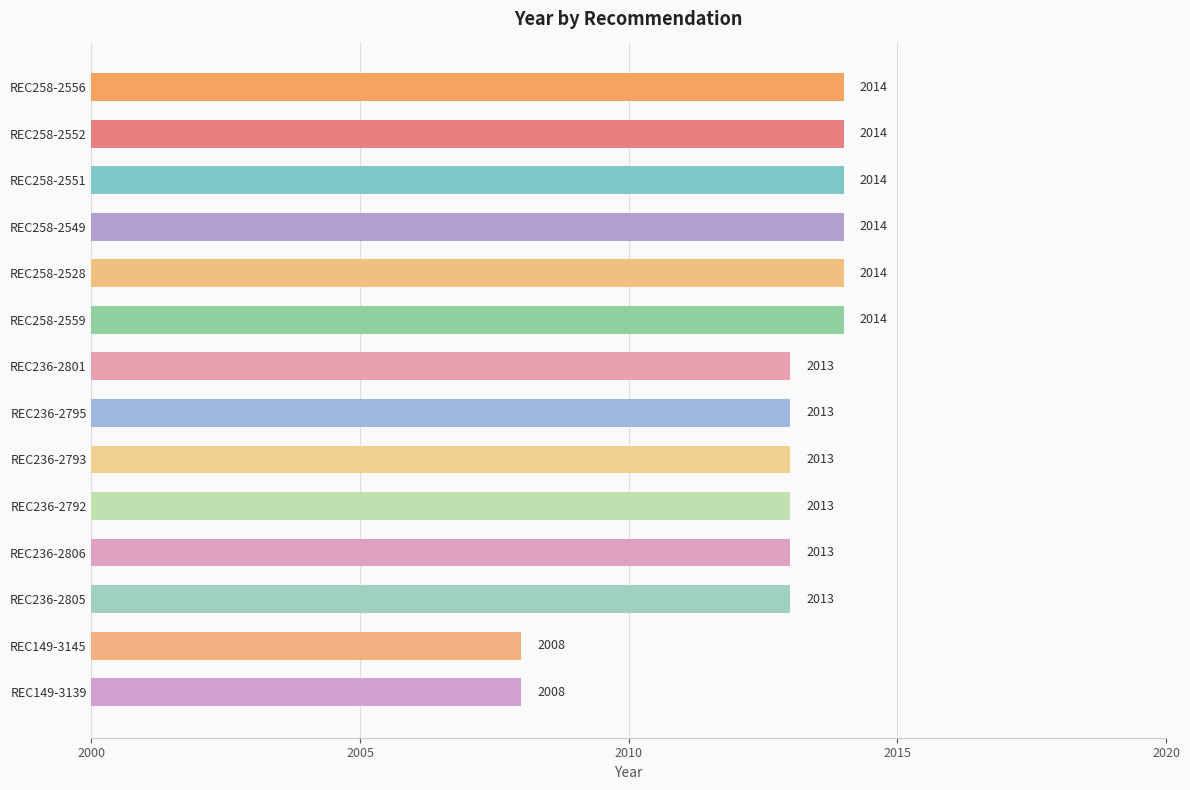

Does the chart contain any negative values?

No